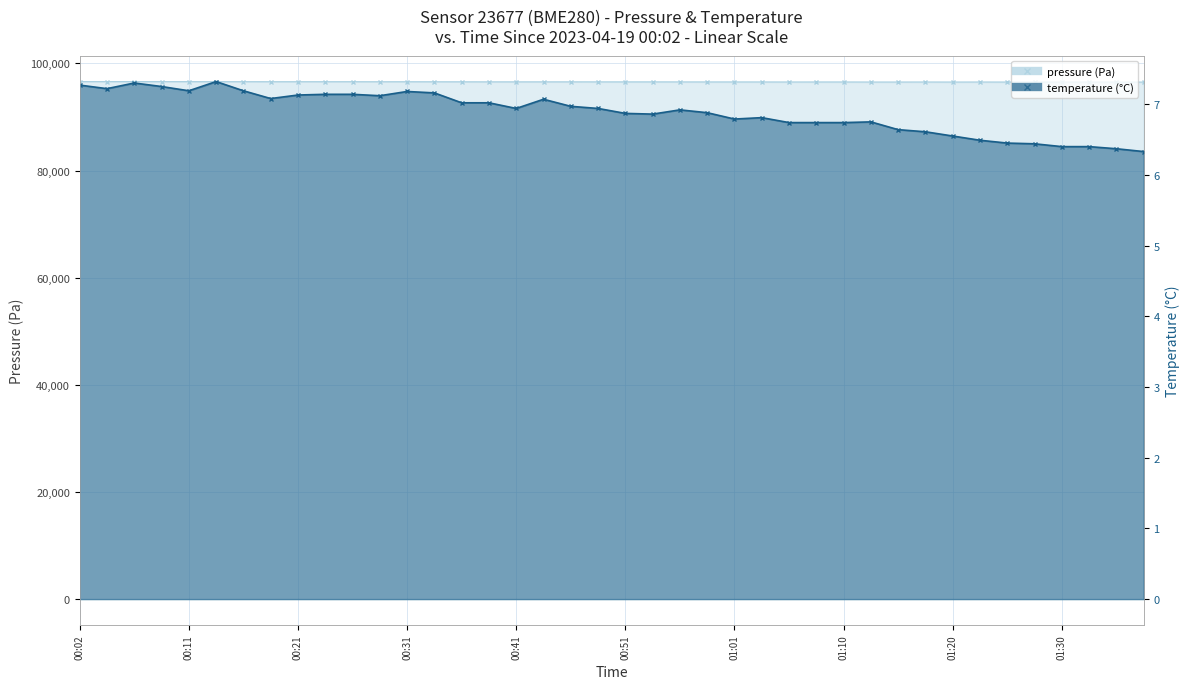

Rank the series by their maximum value, from highest to lowest.

pressure, temperature